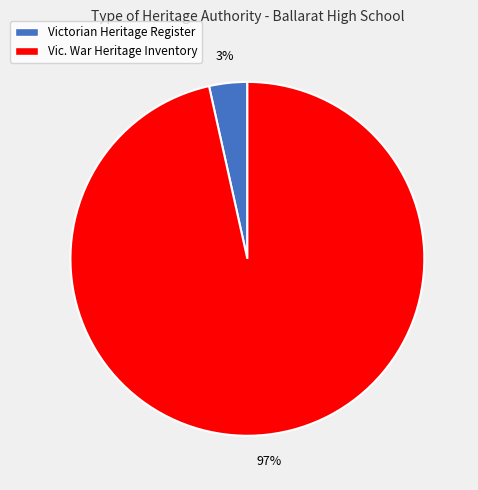

Which category has the biggest portion of the pie?

Vic. War Heritage Inventory